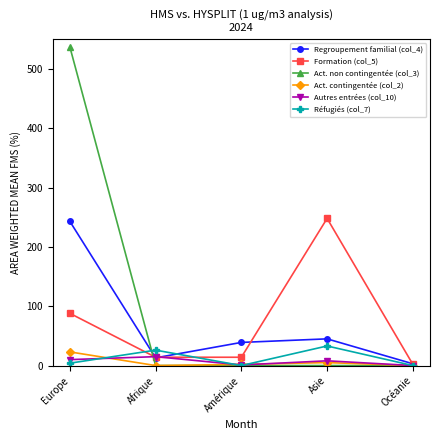

How many data points does each series have?

5